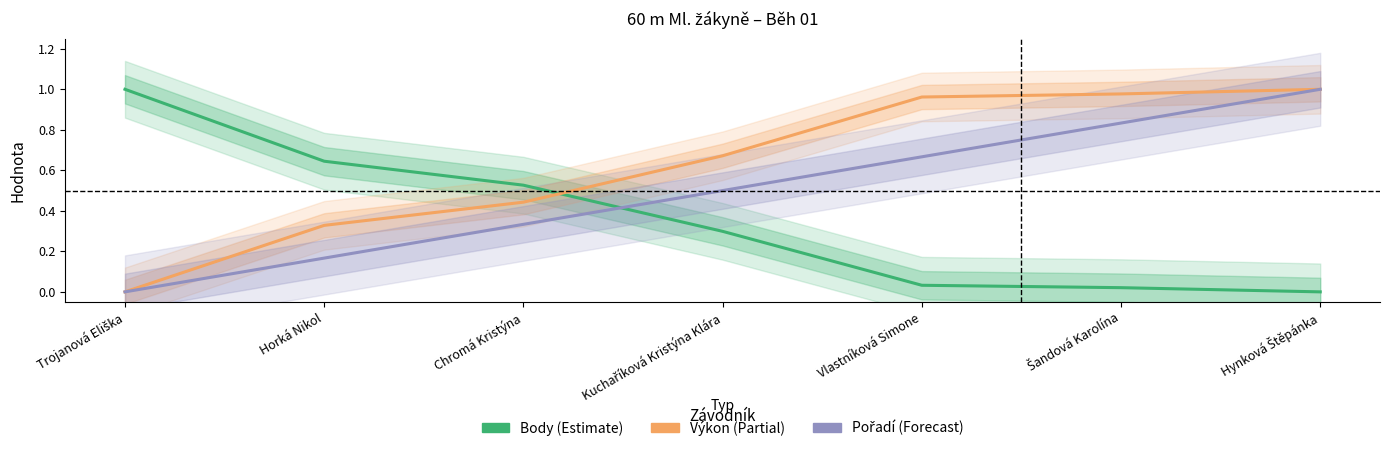

Reading left to right, transcribe all the data shown in this chart.

Body (Estimate): Trojanová Eliška=1.0	Horká Nikol=0.6	Chromá Kristýna=0.5	Kuchaříková Kristýna Klára=0.3	Vlastníková Simone=0.0	Šandová Karolína=0.0	Hynková Štěpánka=0.0
Výkon (Partial): Trojanová Eliška=0.0	Horká Nikol=0.3	Chromá Kristýna=0.4	Kuchaříková Kristýna Klára=0.7	Vlastníková Simone=1.0	Šandová Karolína=1.0	Hynková Štěpánka=1.0
Pořadí (Forecast): Trojanová Eliška=0.0	Horká Nikol=0.2	Chromá Kristýna=0.3	Kuchaříková Kristýna Klára=0.5	Vlastníková Simone=0.7	Šandová Karolína=0.8	Hynková Štěpánka=1.0